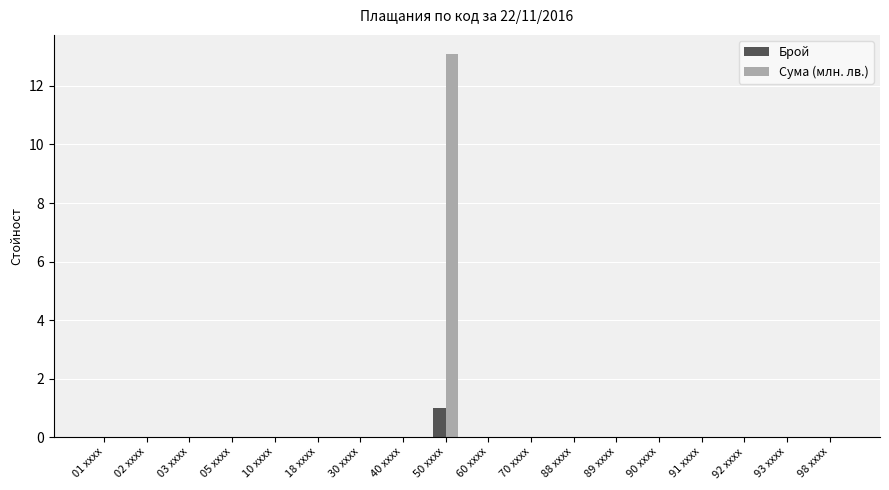

Is it true that Брой equals 0.5 at 01 xxxx?

False